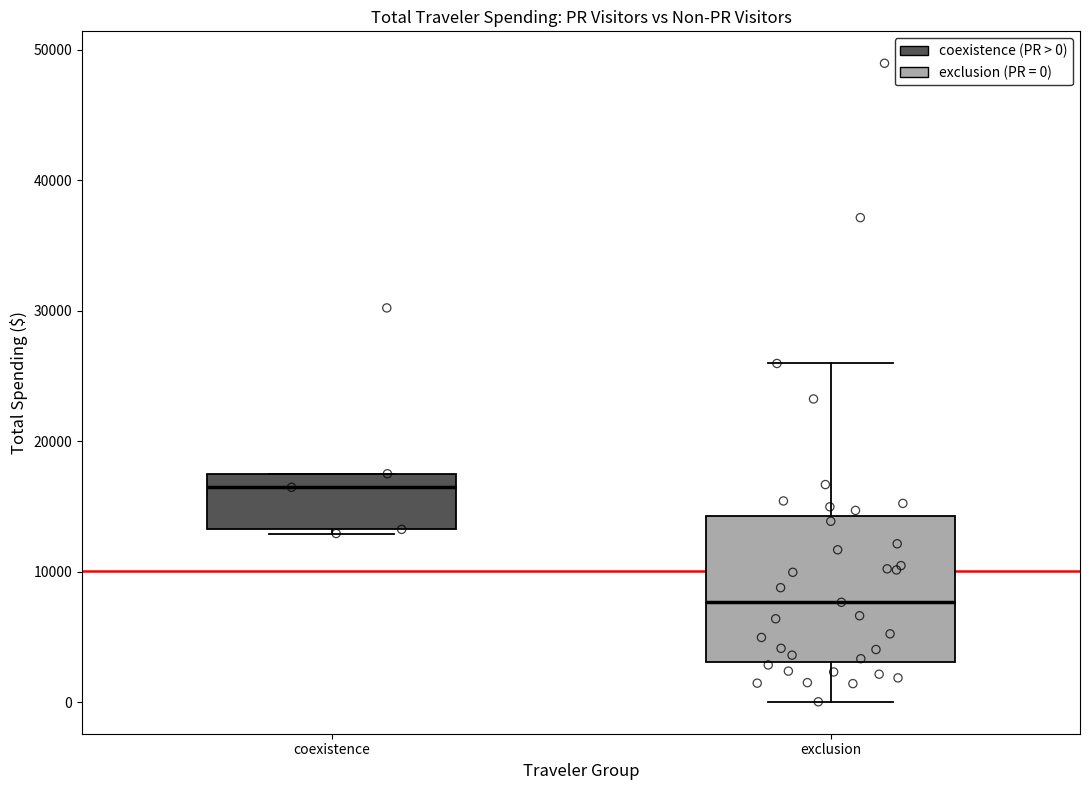

Where does the lower whisker of the box for exclusion end on the y-axis? The values are not printed on the chart, so give them approximately, as read against the axis.

0